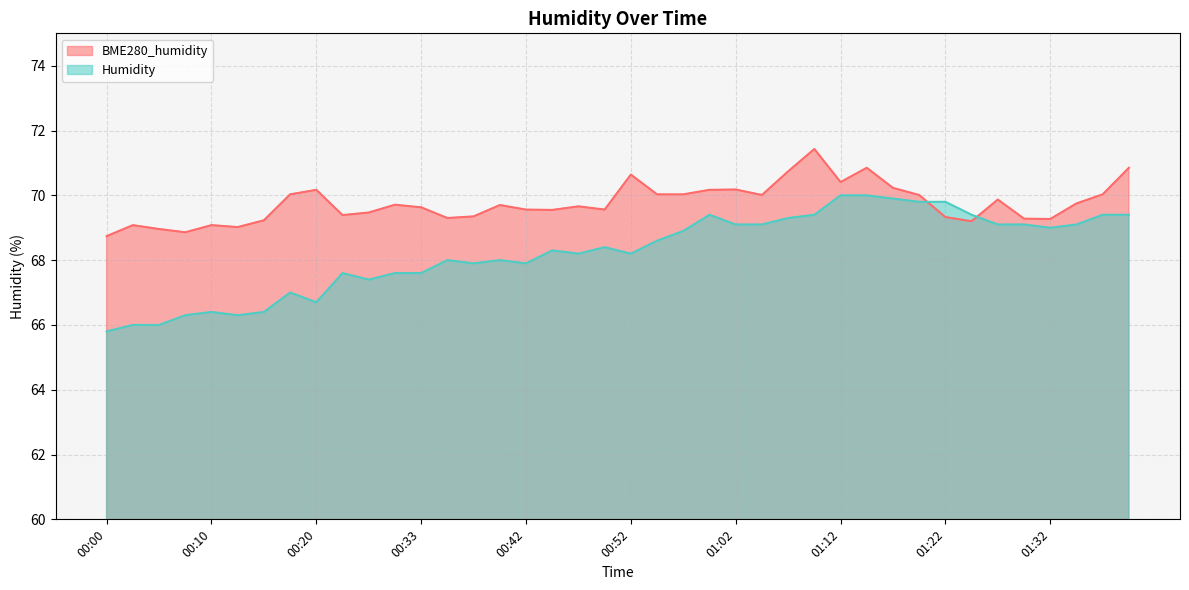

What are all the series names shown in the legend?

BME280_humidity, Humidity